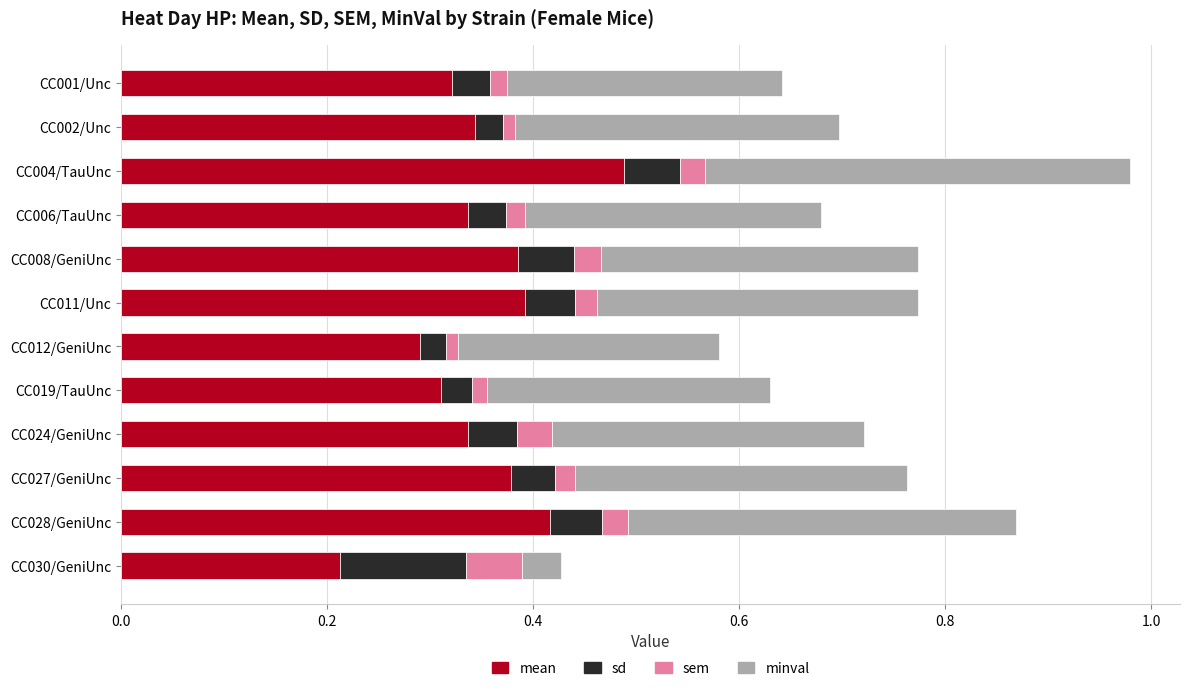

At which category is the sum across all series the highest?

CC004/TauUnc